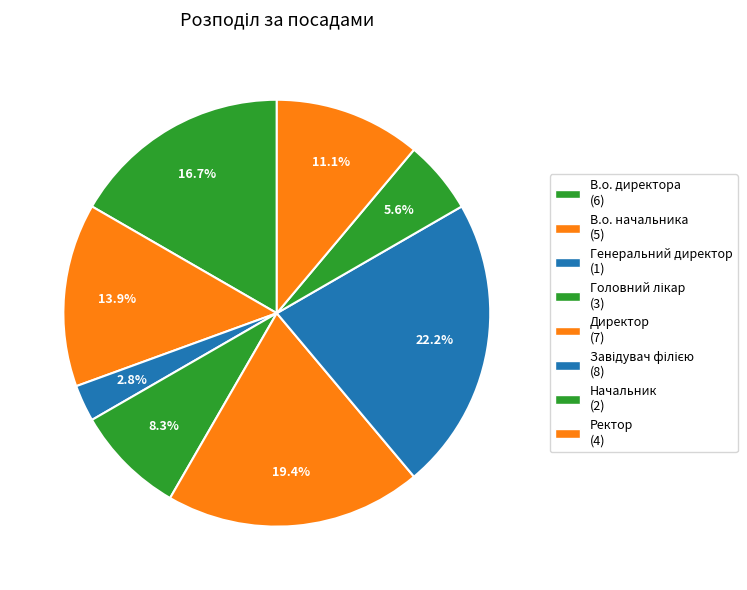

Is Генеральний директор the majority of the pie?

No